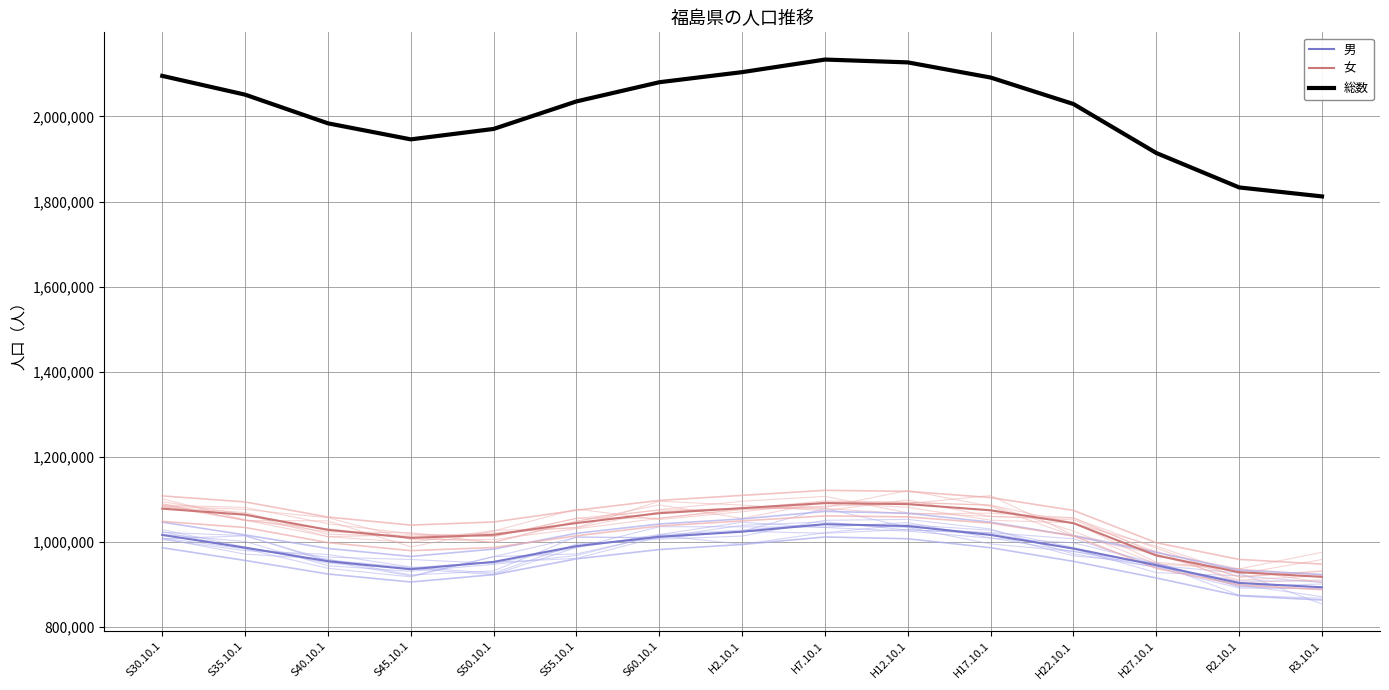

Does the chart have visible grid lines?

Yes